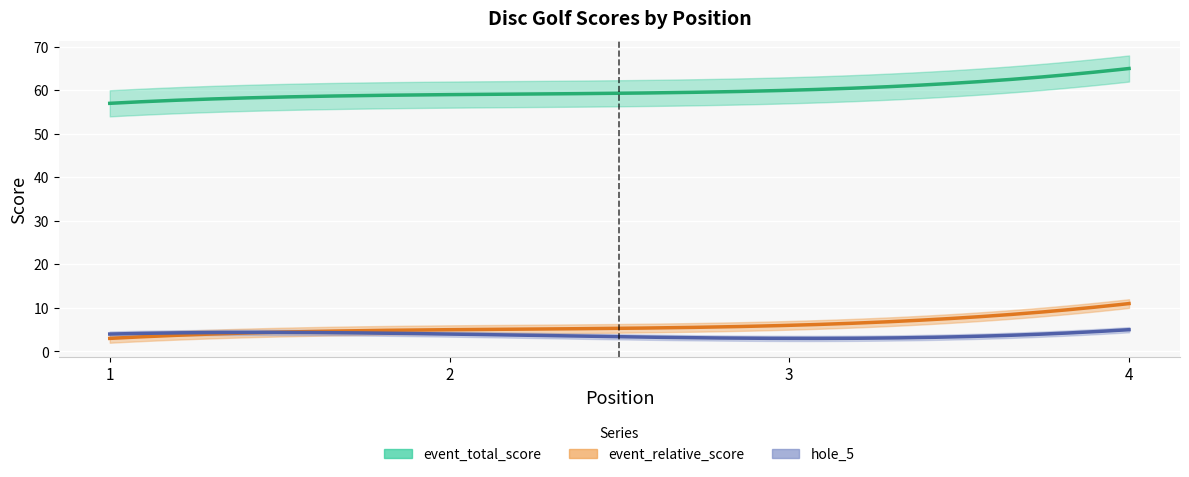

Which series has the largest total across all categories?

event_total_score